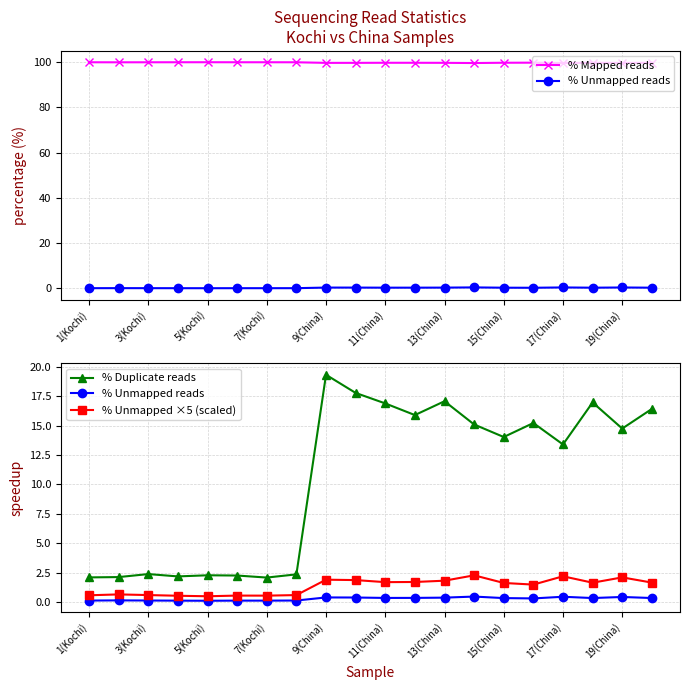

At 15(China), list the series in order from smallest to largest.

% Unmapped reads, % Unmapped ×5 (scaled), % Duplicate reads, % Mapped reads